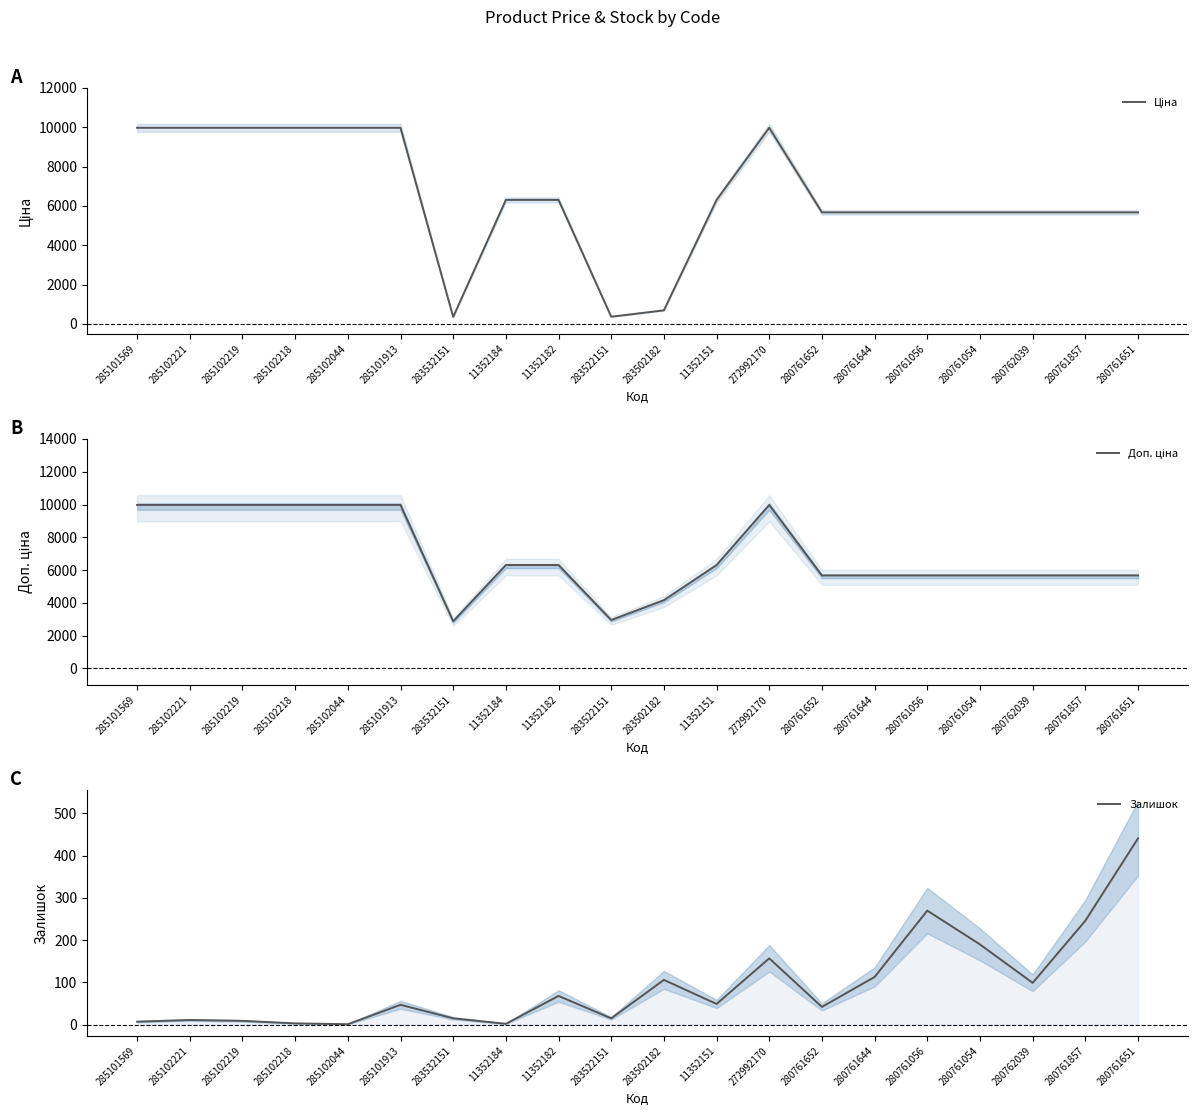

What is the label of the 2nd point from the left?

285102221